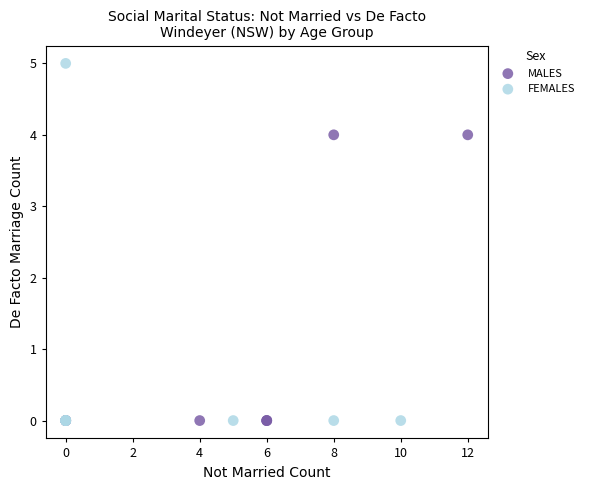

Which series reaches the maximum Y coordinate?

FEMALES